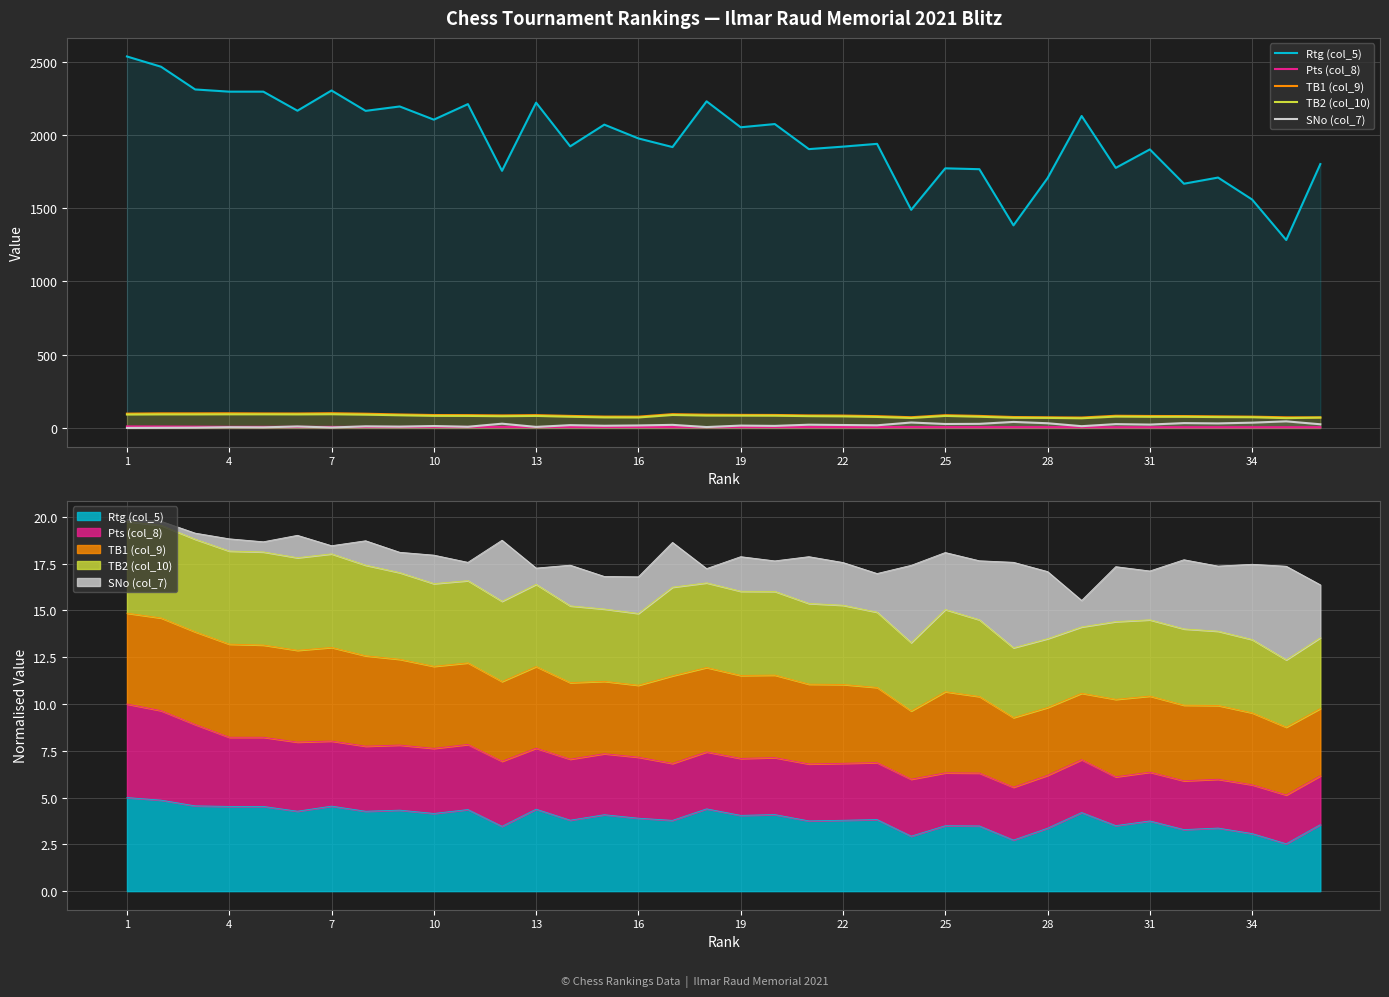

Between 19 and 25, which is larger?

19